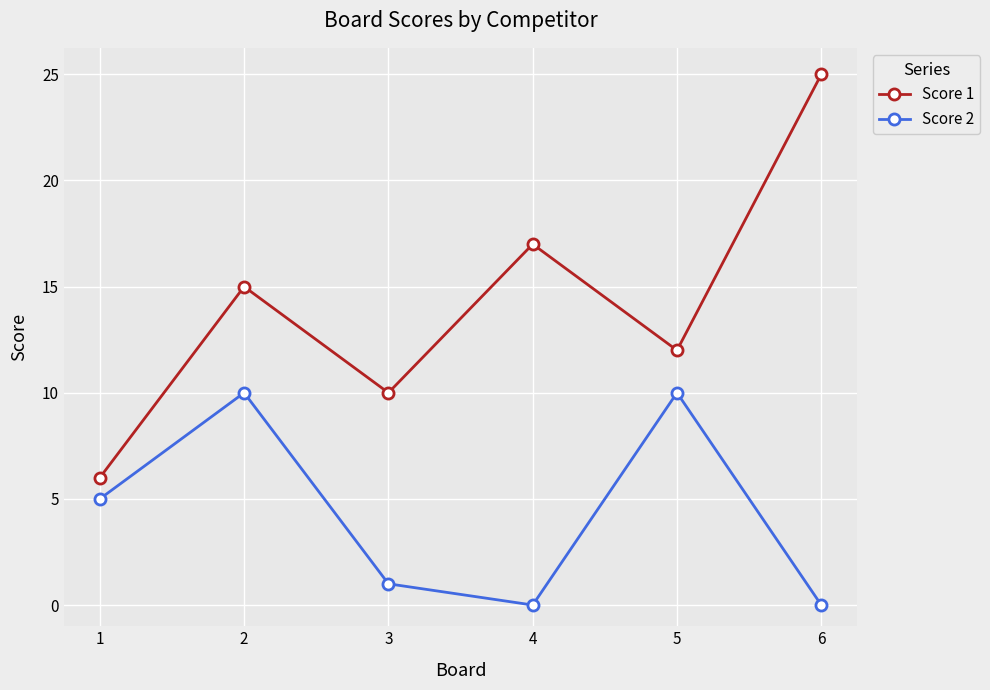

Reading left to right, list all the values displayed in this chart.

Score 1: 6	15	10	17	12	25
Score 2: 5	10	1	0	10	0